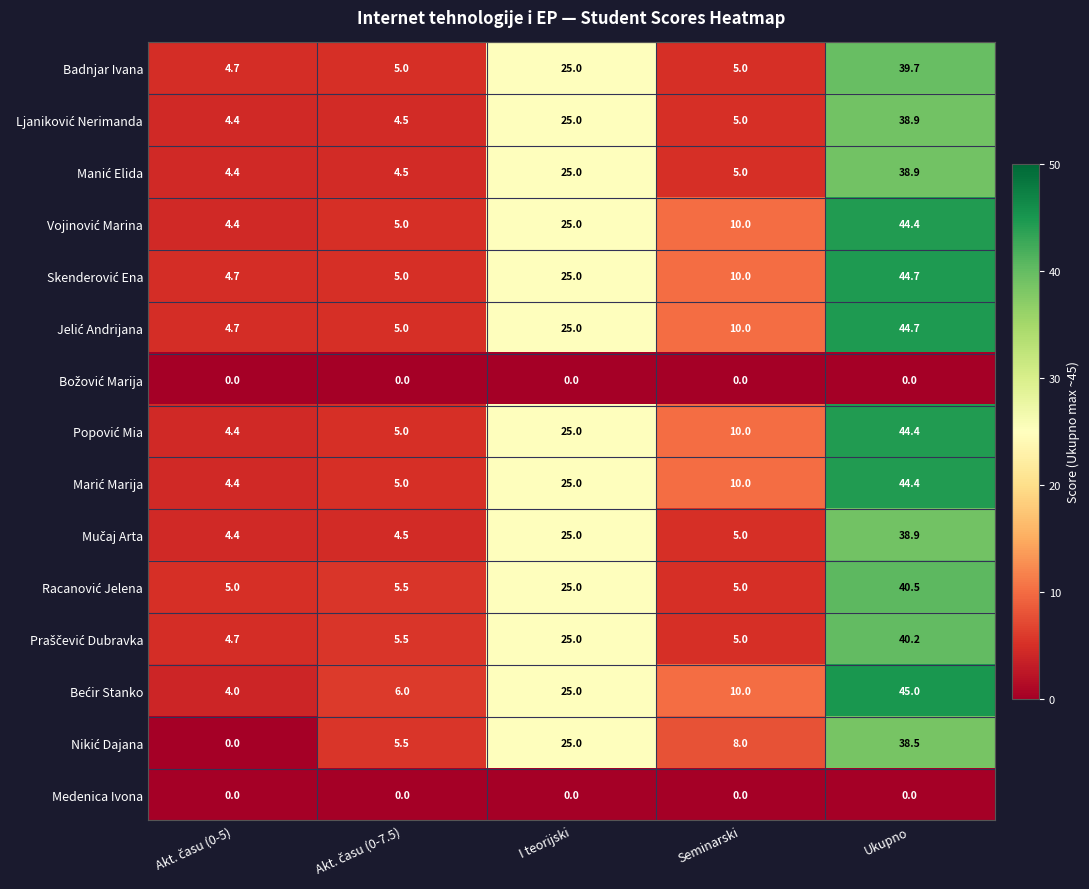

Which label corresponds to the largest value in the chart?

Ukupno